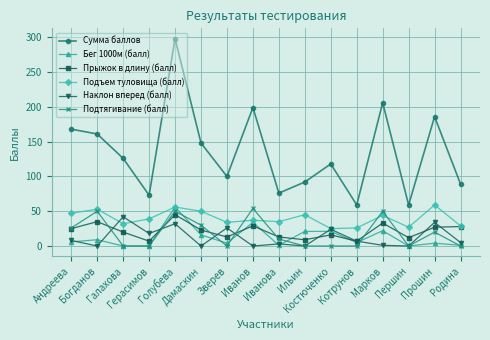

Which series changed the most between Дамаскин and Родина?

Сумма баллов